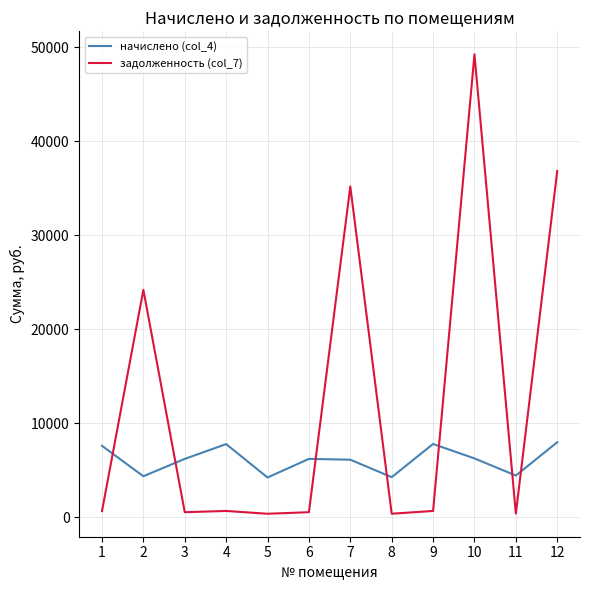

How many series are shown in this chart?

2